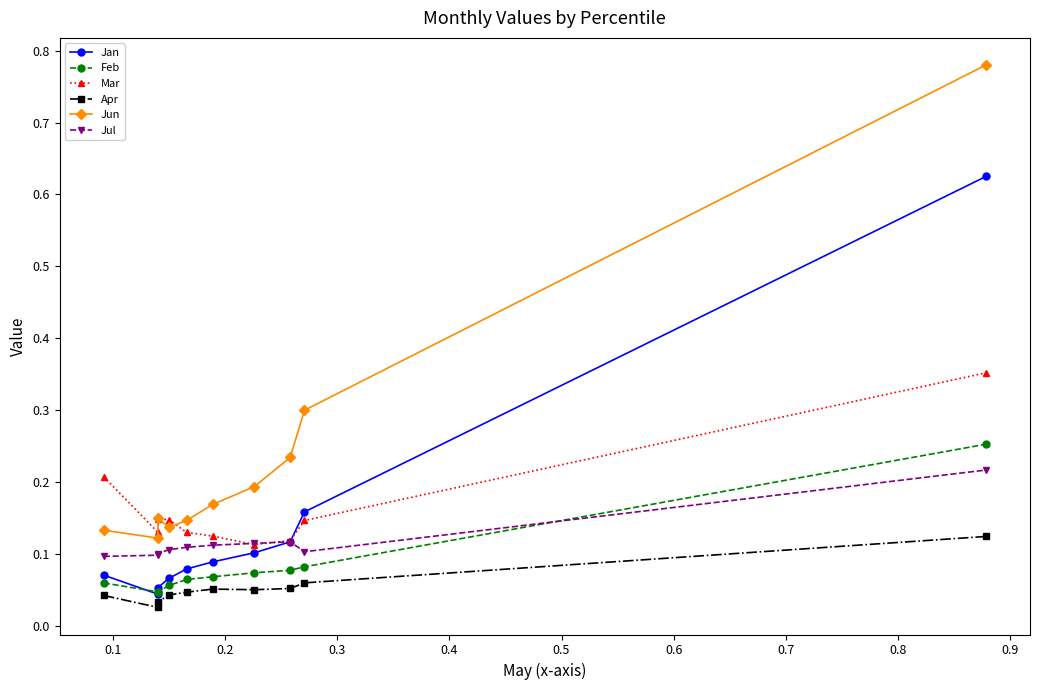

Which series has the largest total across all categories?

Jun